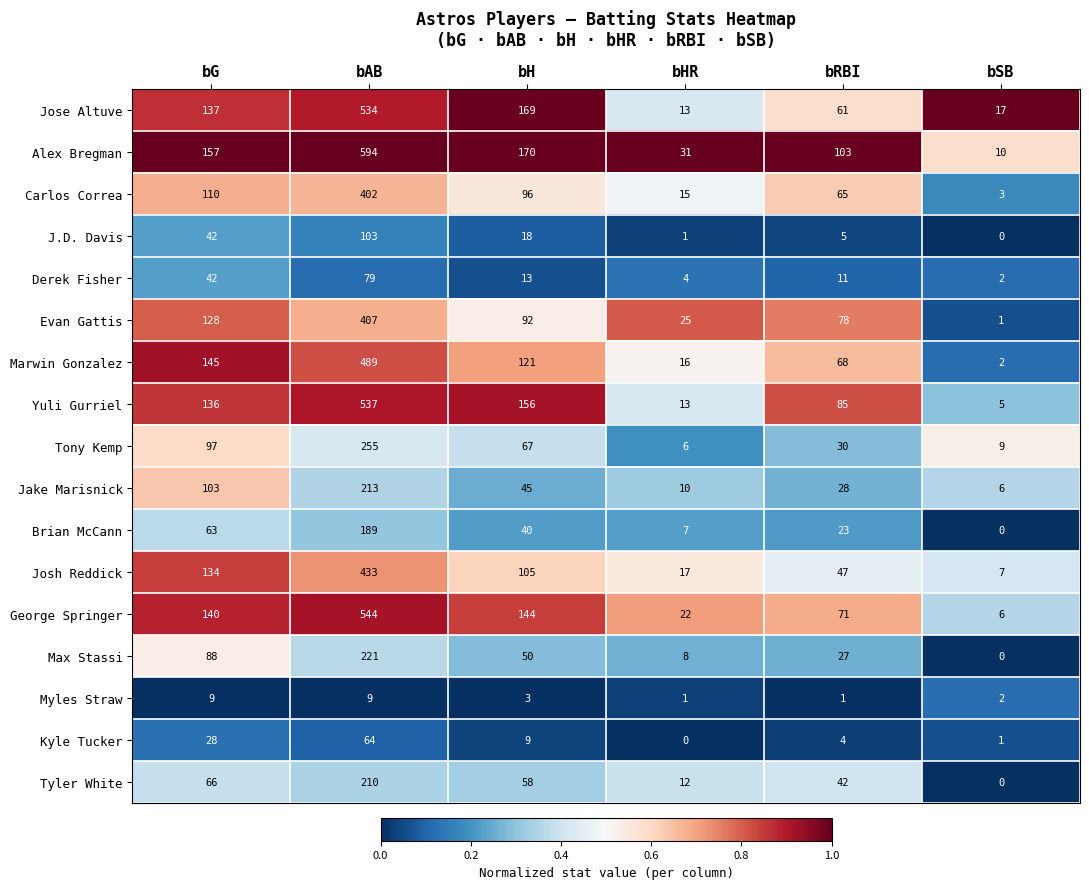

Which series has the largest total across all categories?

Alex Bregman